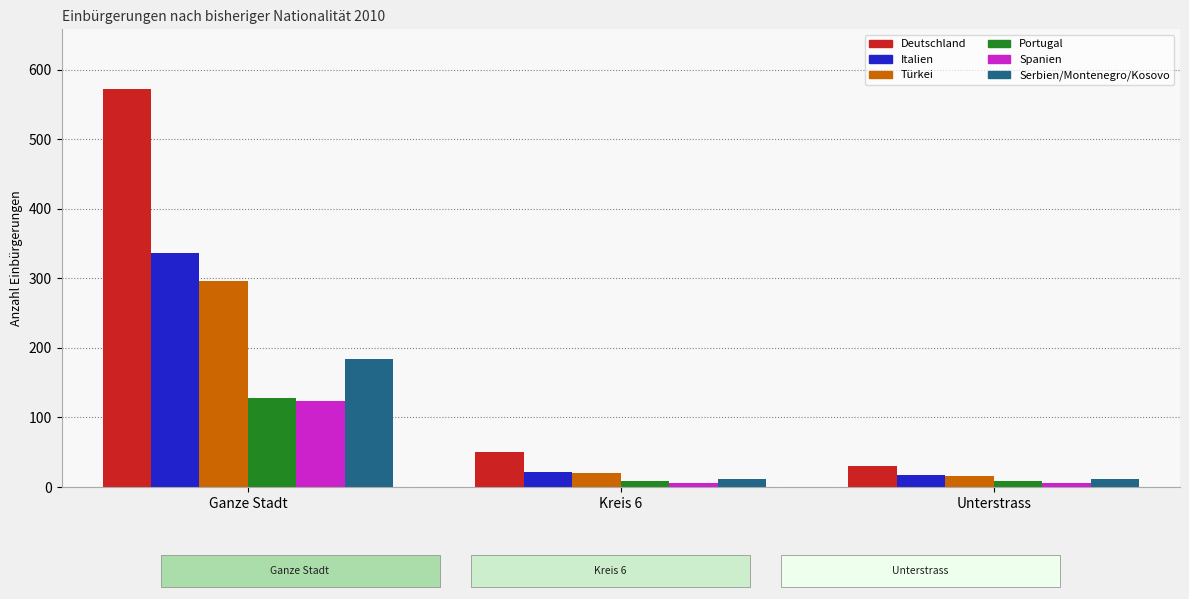

Between Ganze Stadt and Kreis 6, which series saw the biggest shift?

Deutschland